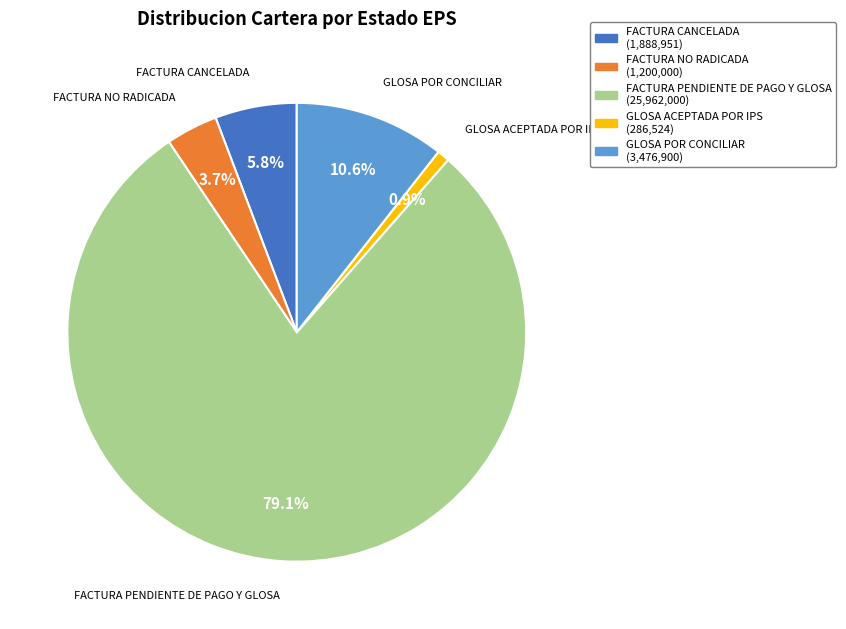

How many segments does this pie chart have?

5